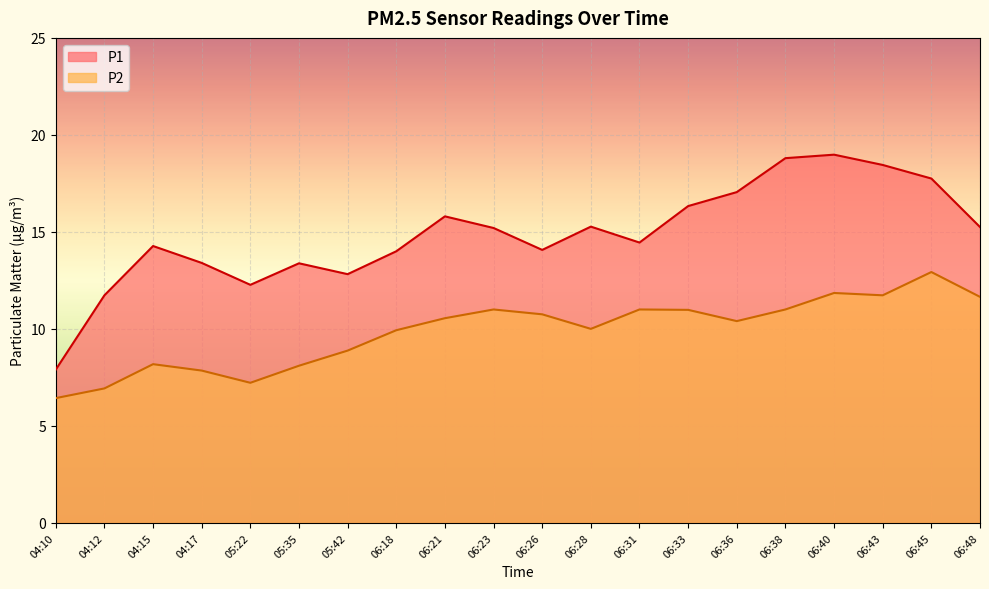

Which series has the largest range (max minus min)?

P1